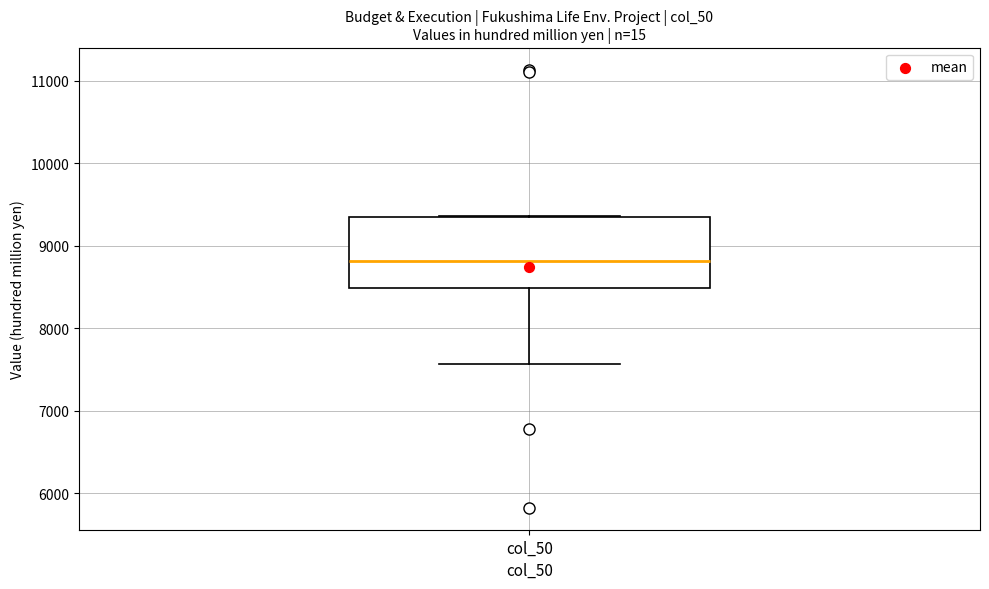

Transcribe this box plot: give where the median line is, the range the box spans, and where the two whiskers end, as read against the y-axis. The values are not printed on the chart, so give them approximately, as read against the axis.

median 8800, box 8500 to 9300, whiskers 7600 to 9400